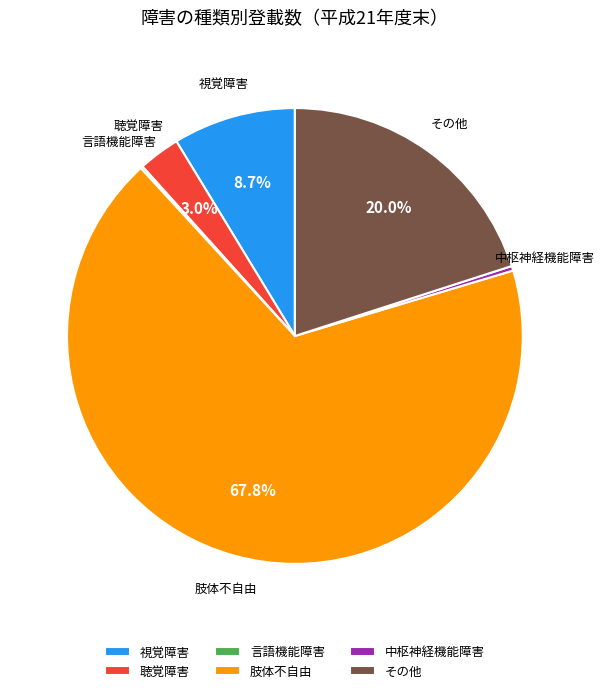

Which category has the biggest portion of the pie?

肢体不自由